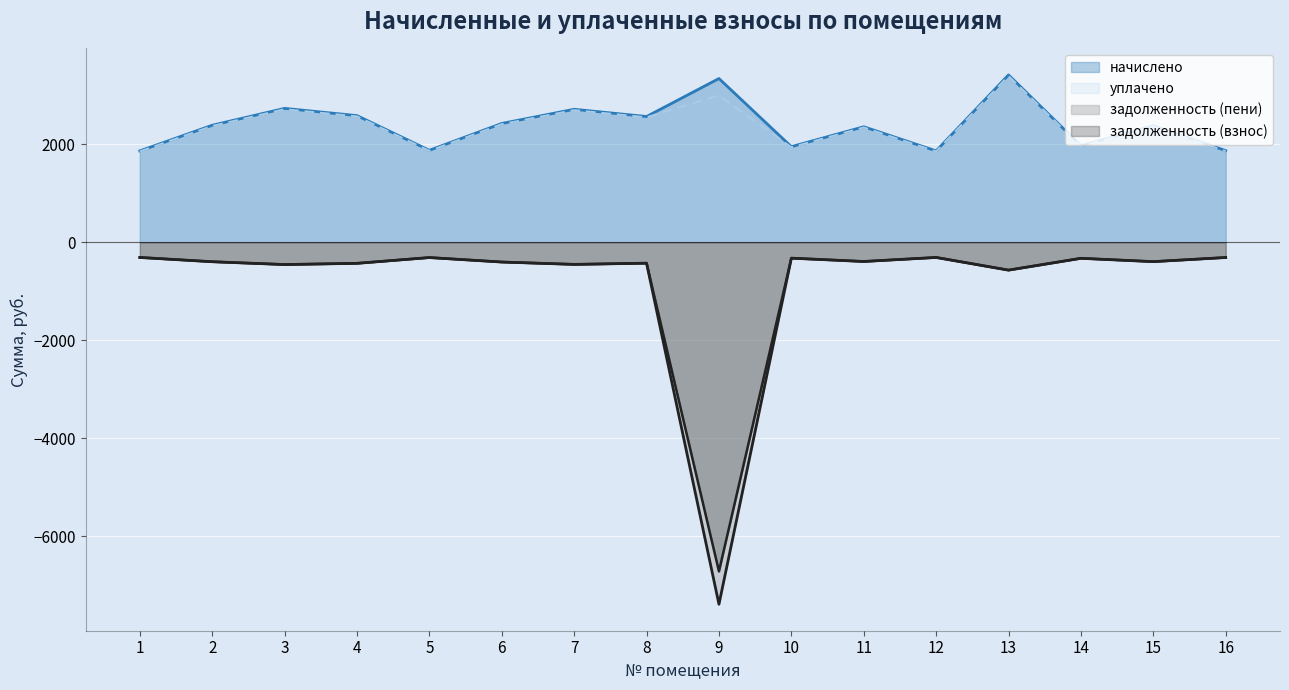

Which series has the largest total across all categories?

начислено